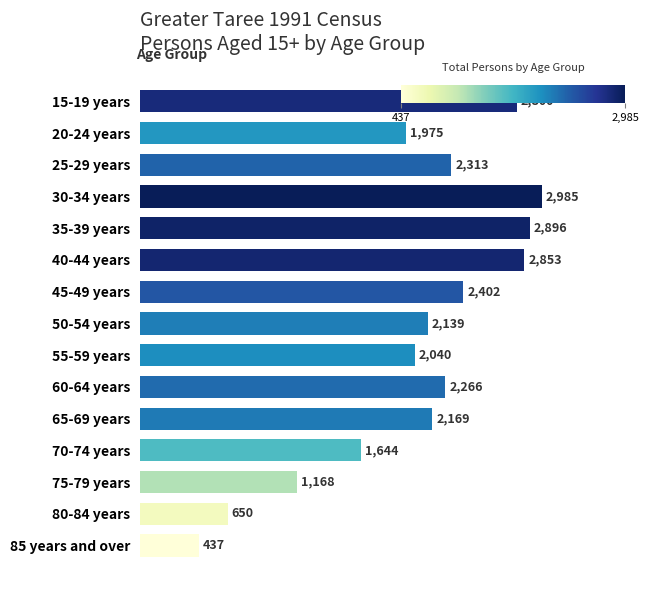

Are the bars horizontal?

Yes